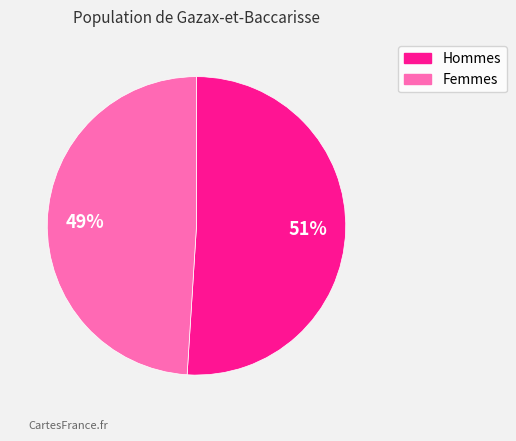

Which category has the biggest portion of the pie?

Hommes